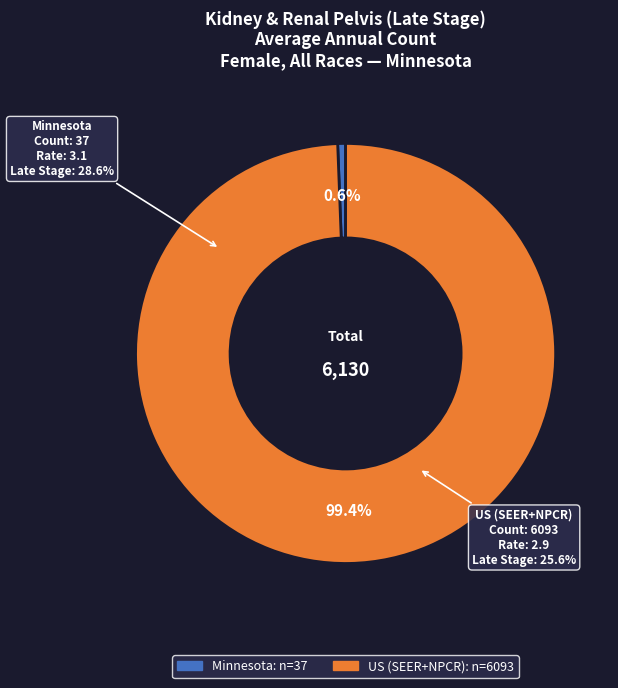

How much of the chart is everything except US (SEER+NPCR)?

0.6%